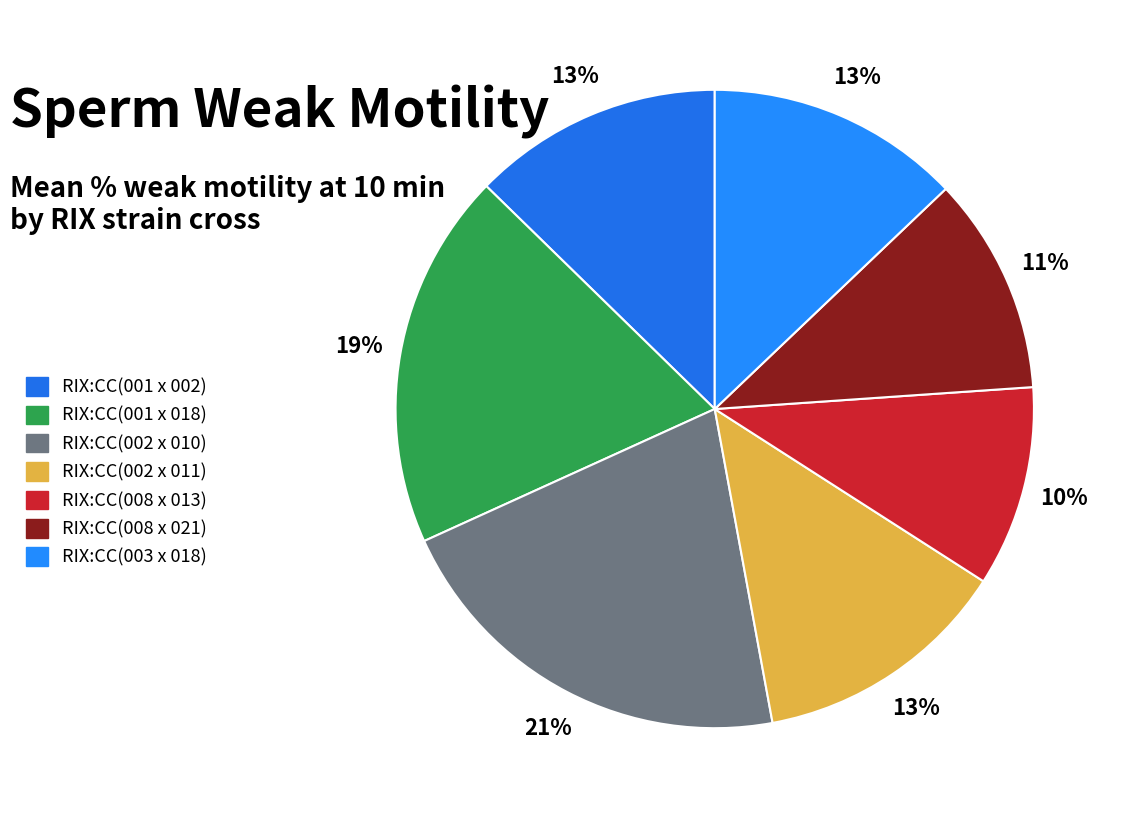

To the nearest percent, what is the difference between the largest and smallest slice percentages?

11%